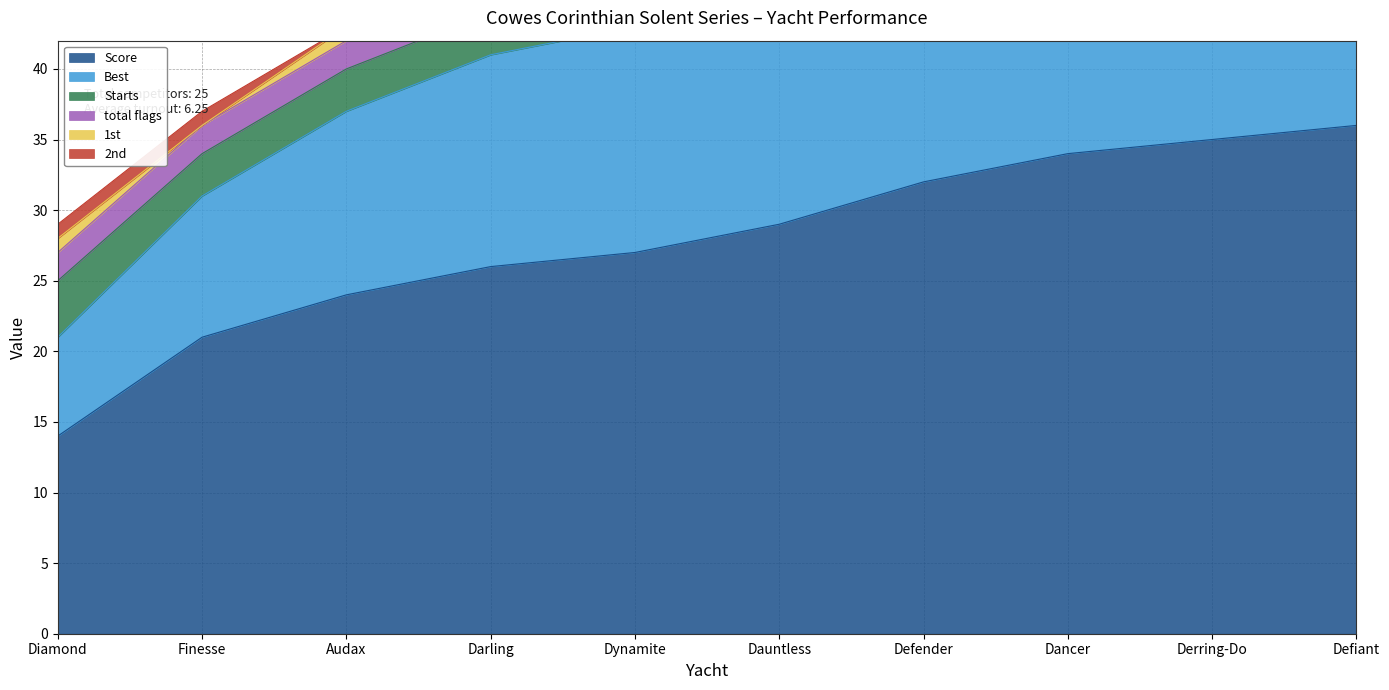

At which category is the sum across all series the highest?

Defiant